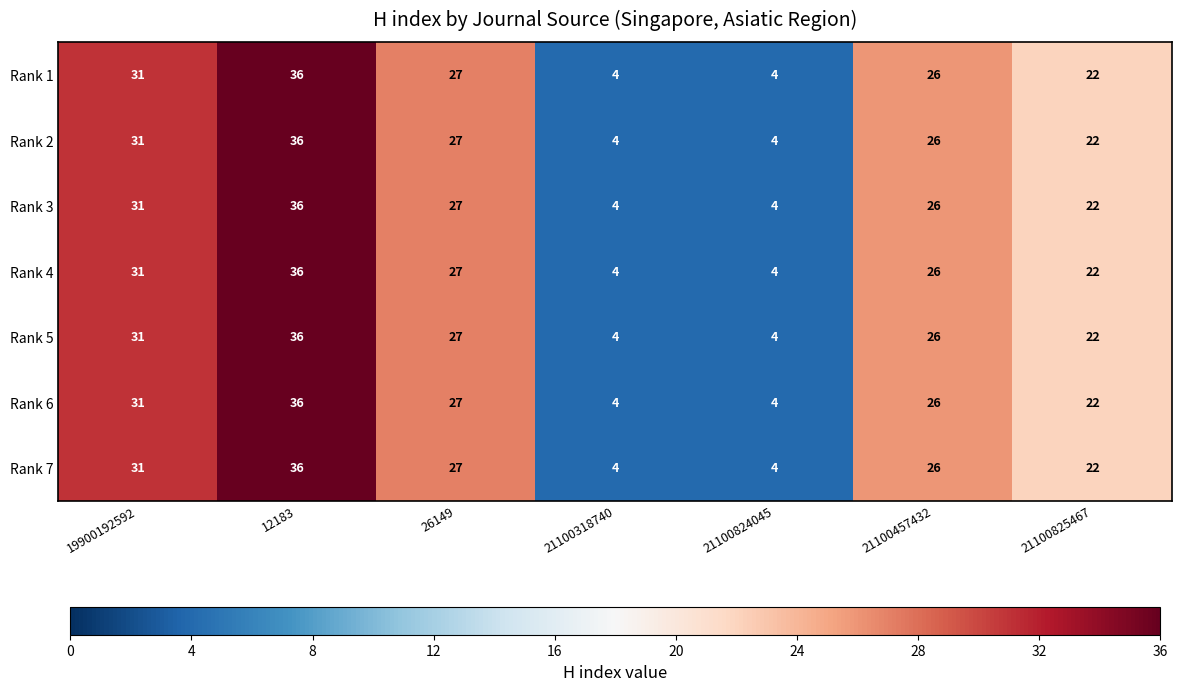

The Rank 1 series shows 39 at 21100825467. True or false?

False